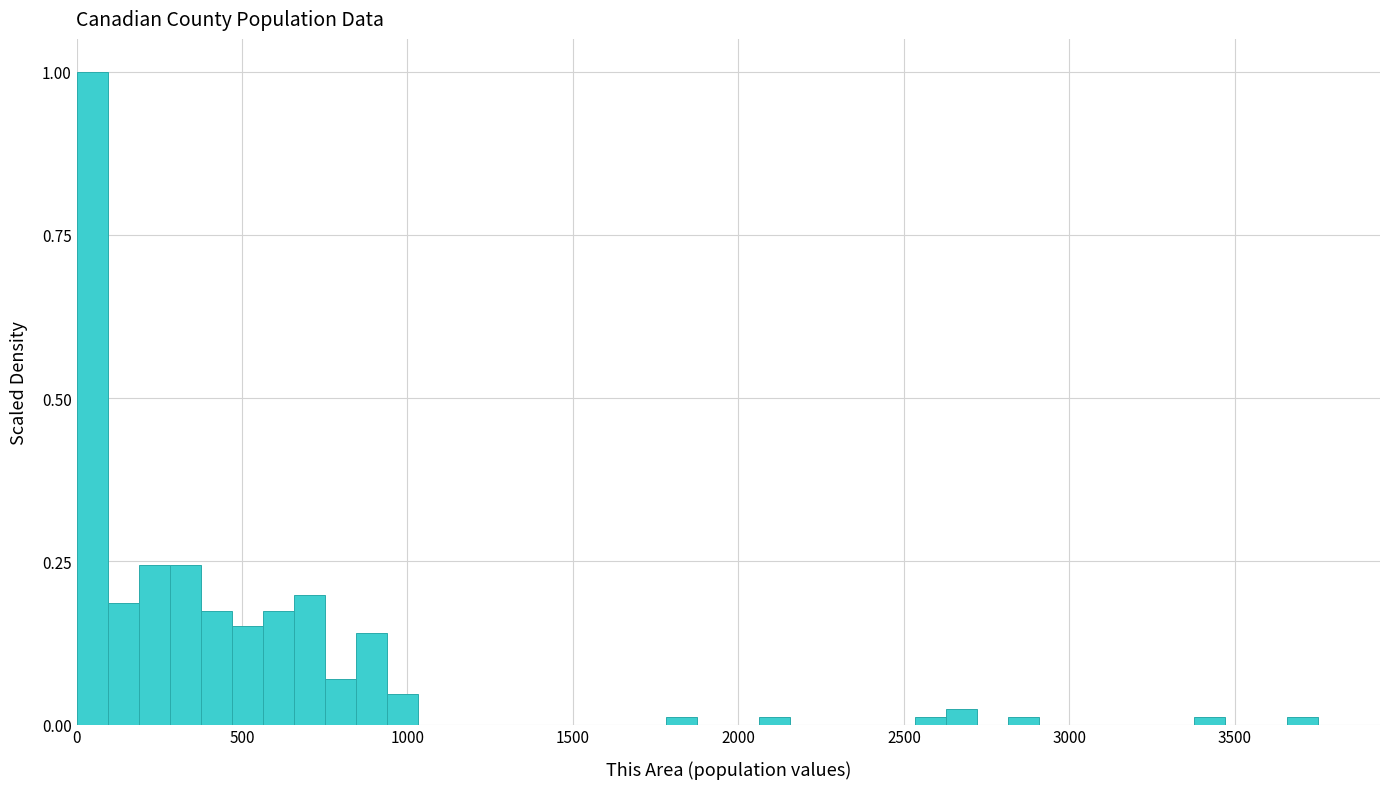

Around what value on the x-axis is the tallest bar? Give the approximate position of its centre, as read against the axis.

50